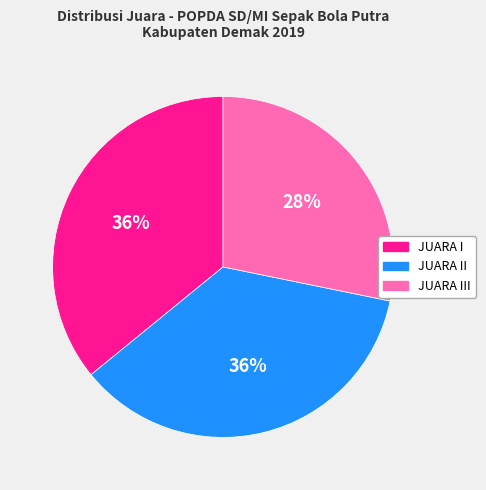

Do JUARA III and JUARA II together represent more than half of the pie?

Yes